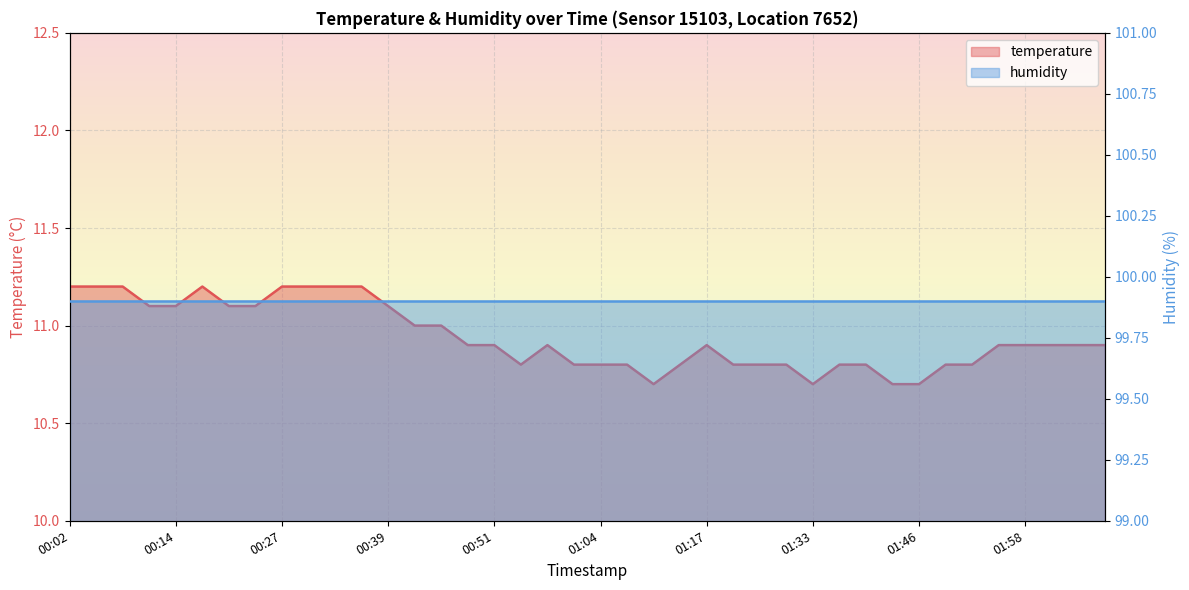

What is the average value?

10.9